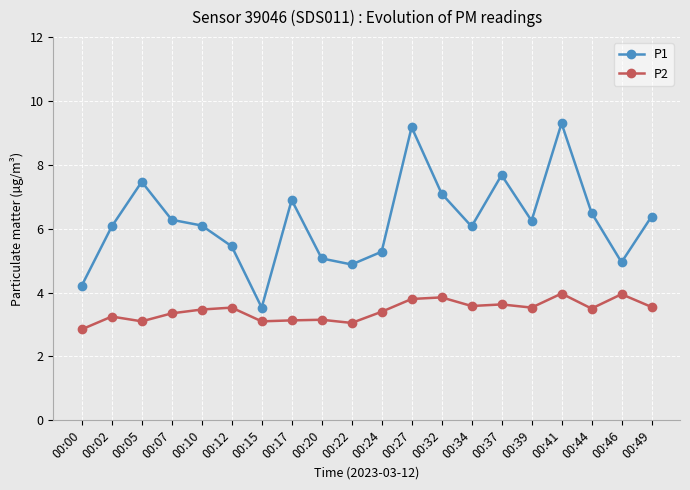

True or false: P1 and P2 intersect in this chart.

False